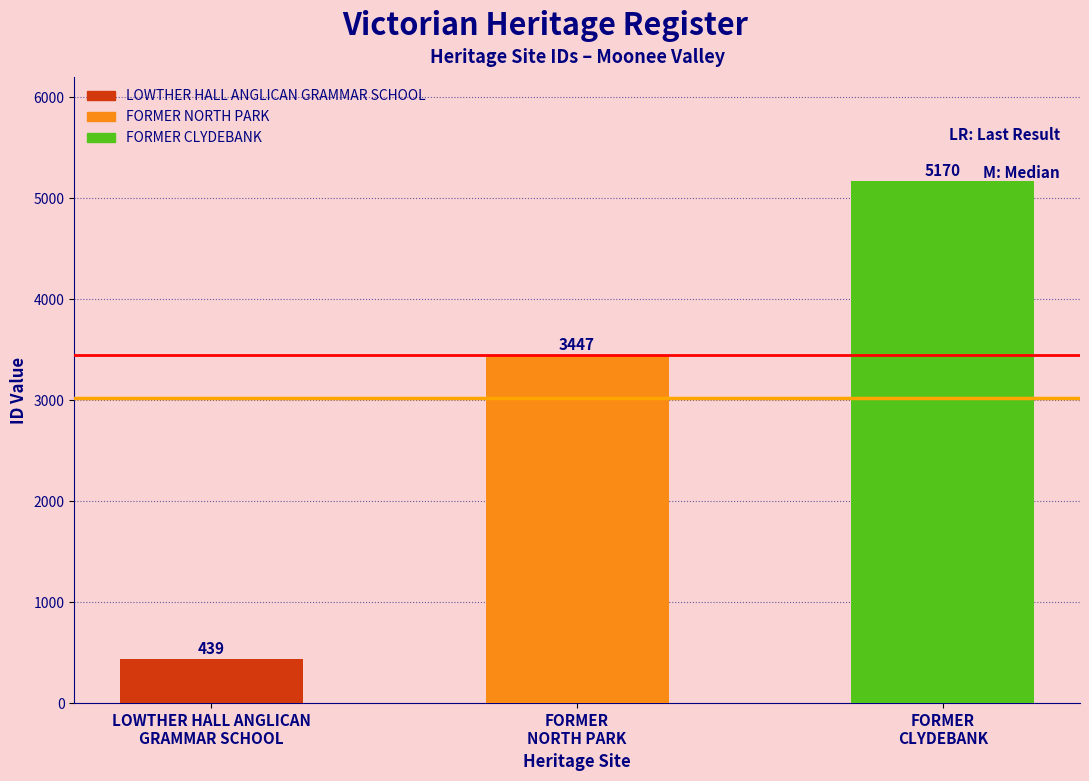

What is the label of the 1st bar from the left?

LOWTHER HALL ANGLICAN
GRAMMAR SCHOOL